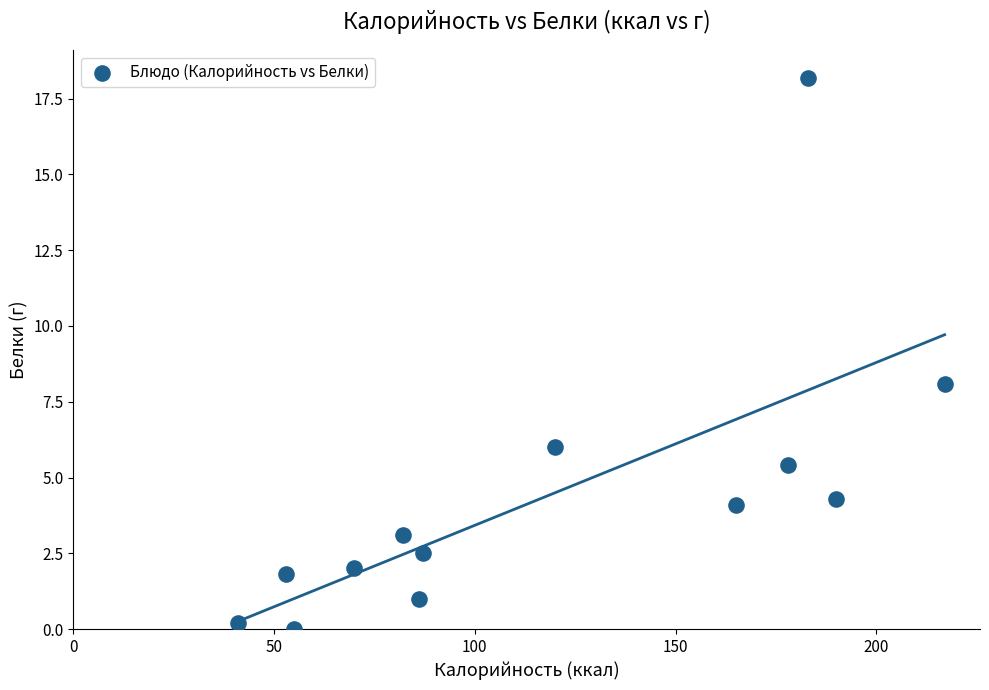

What Y value in the scatter plot is closest to 9?

8.1